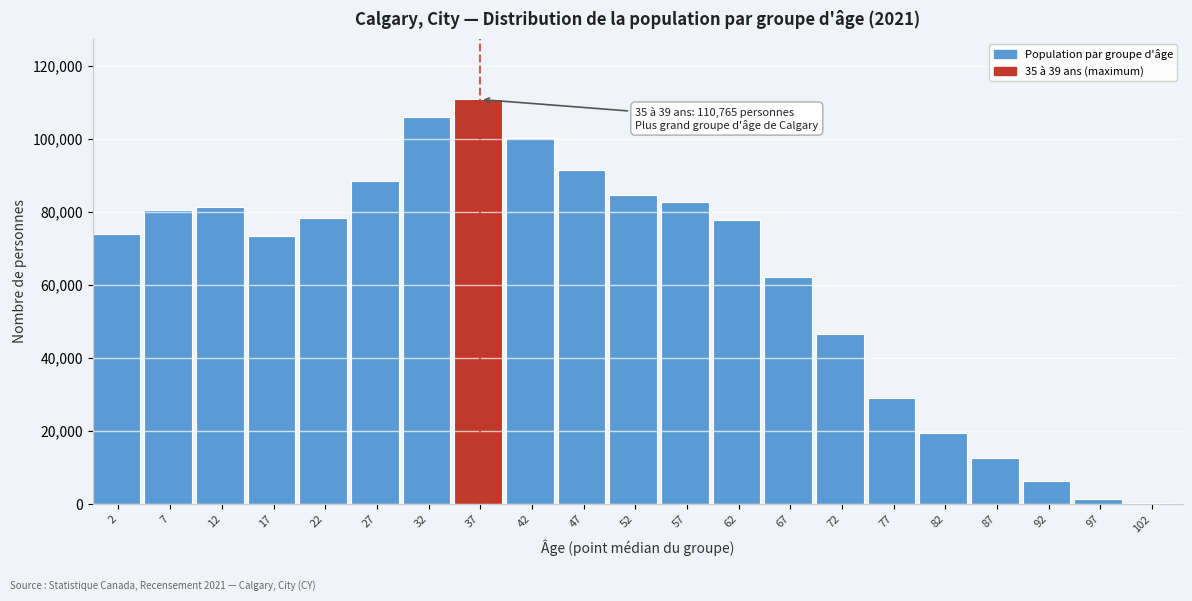

The value at 37 is 110765. True or false?

True